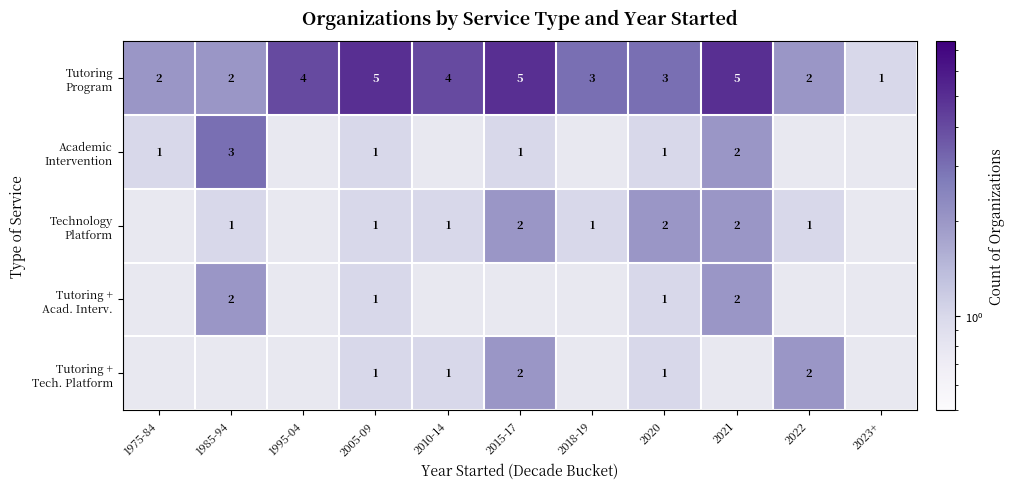

Rank the series at 2020 from highest to lowest value.

Tutoring Program, Technology Platform, Academic Intervention, Tutoring + Acad. Interv., Tutoring + Tech. Platform